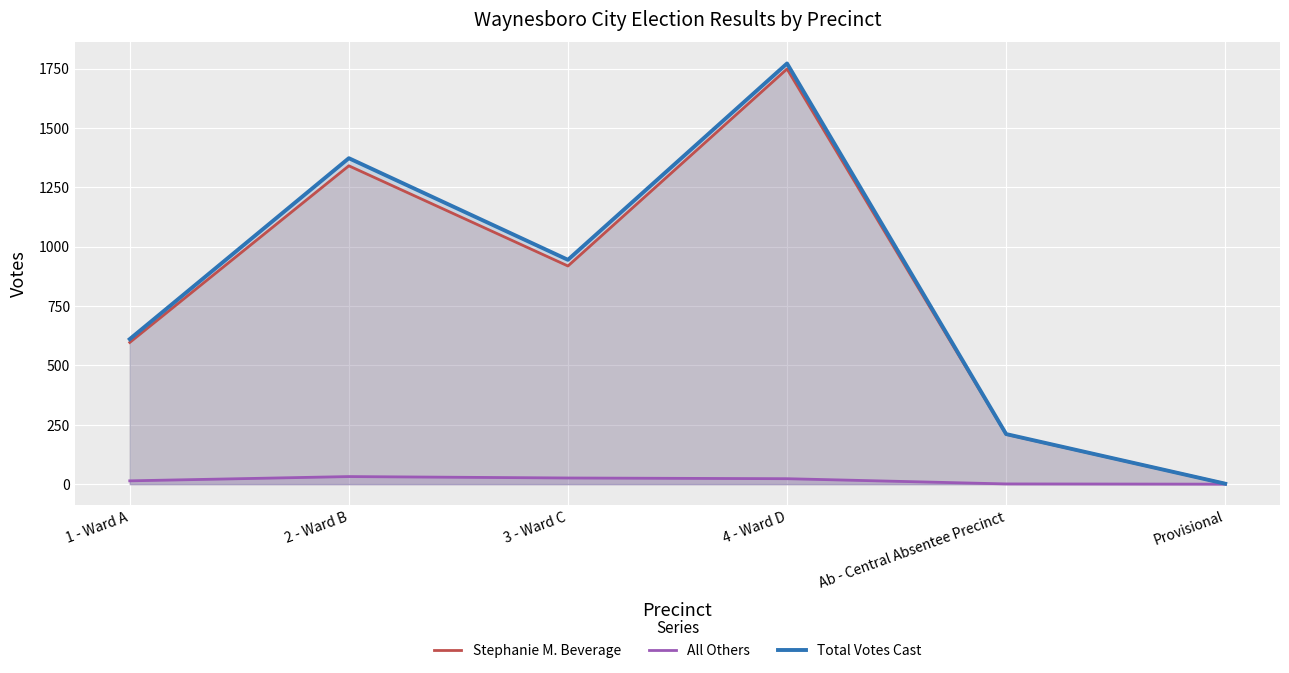

The Stephanie M. Beverage series shows 2 at Provisional. True or false?

True